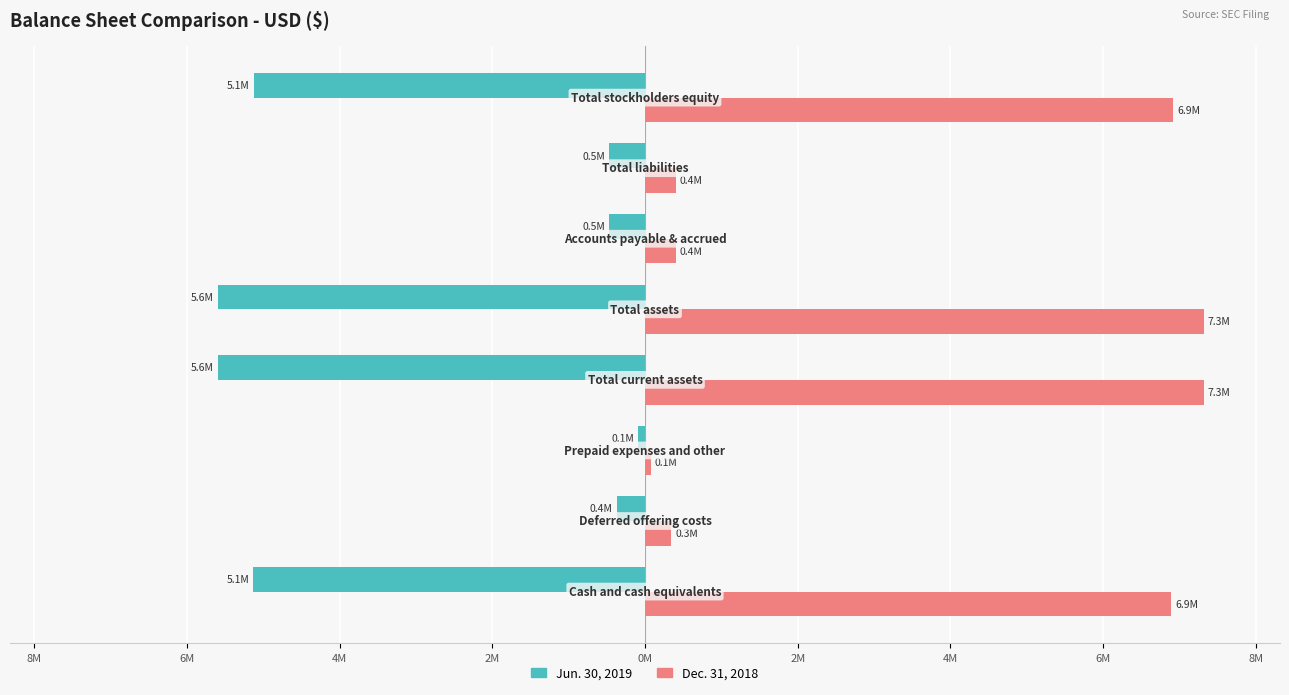

Reading right to left, transcribe all the data shown in this chart.

Jun. 30, 2019: 4M=-5.1	2M=-0.5	0M=-0.5	2M=-5.6	4M=-5.6	6M=-0.1	8M=-0.4	10M=-5.1
Dec. 31, 2018: 4M=6.9	2M=0.4	0M=0.4	2M=7.3	4M=7.3	6M=0.1	8M=0.3	10M=6.9